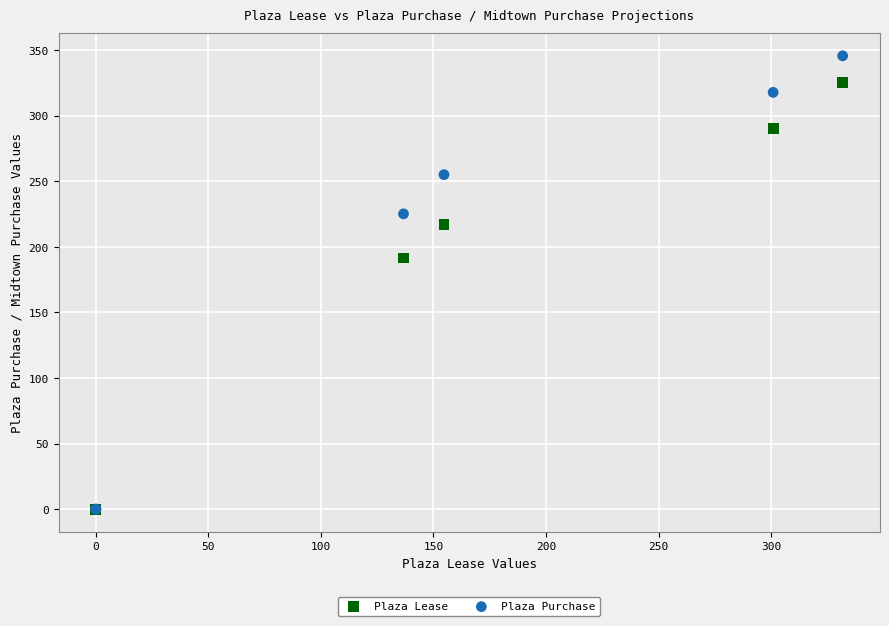

Across all series, what Y value is closest to 172?

191.4